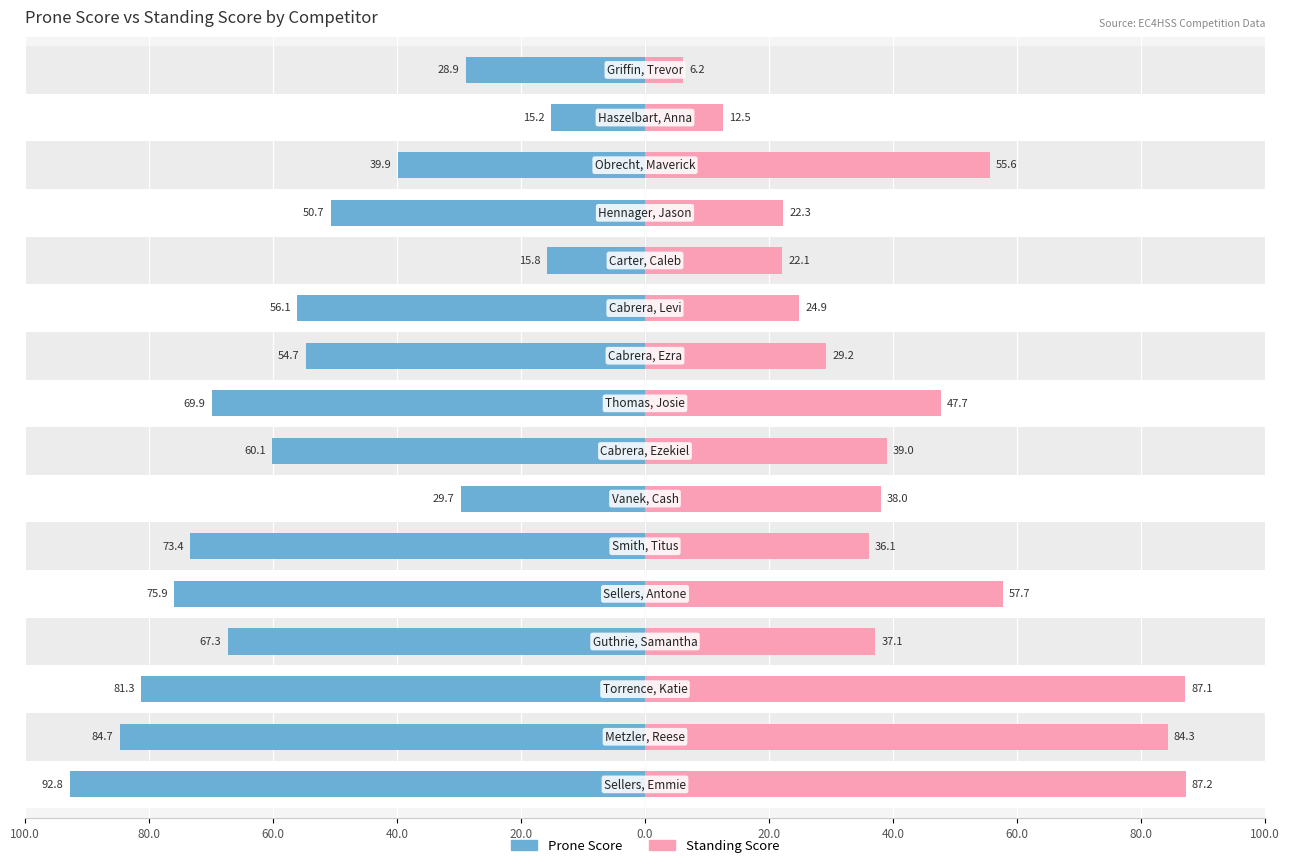

Reading left to right, transcribe all the data shown in this chart.

Prone Score: 92.8	84.7	81.3	67.3	75.9	73.4	29.7	60.1	69.9	54.7	56.1	15.8	50.7	39.9	15.2	28.9
Standing Score: 87.2	84.3	87.1	37.1	57.7	36.1	38.0	39.0	47.7	29.2	24.9	22.1	22.3	55.6	12.5	6.2